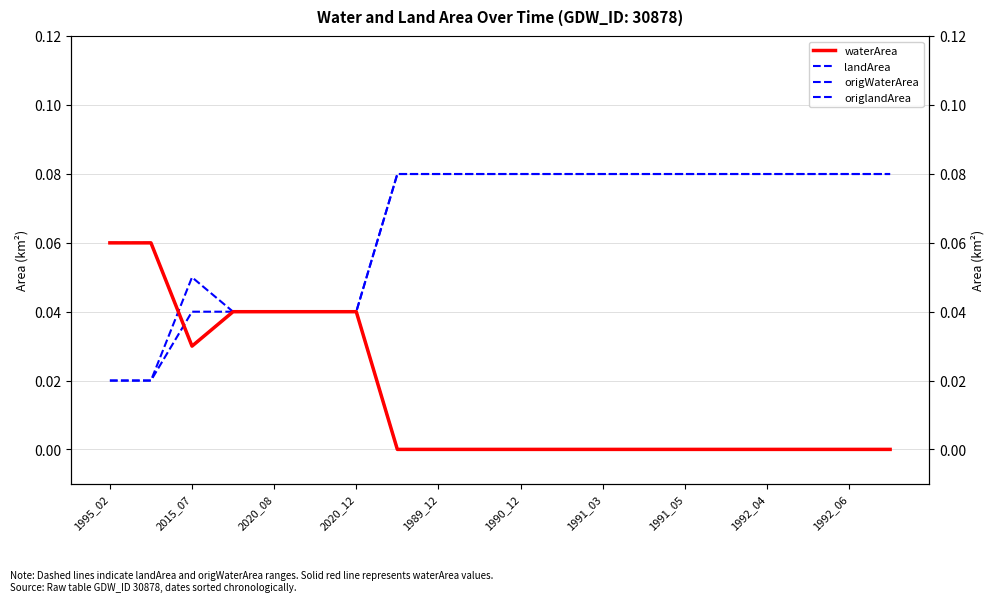

At which label does origlandArea reach its minimum?

1995_02